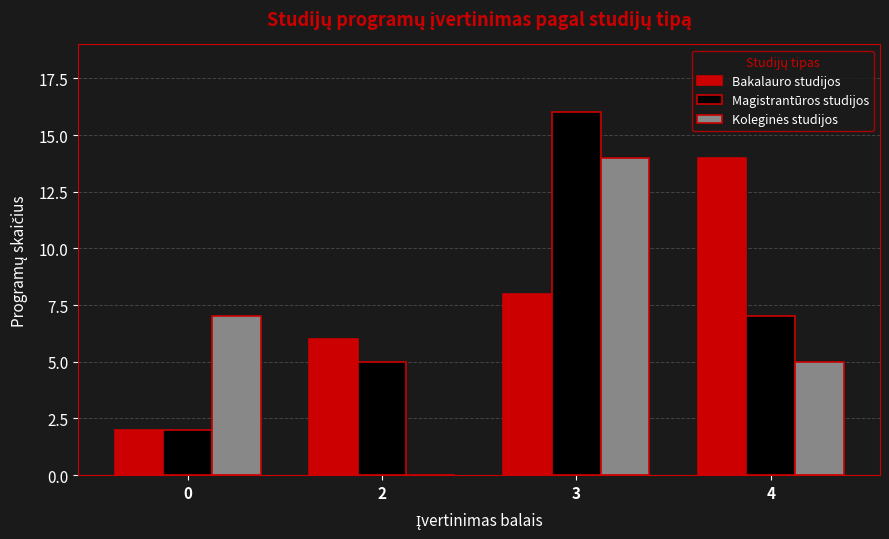

Which category has the highest value across all series?

3